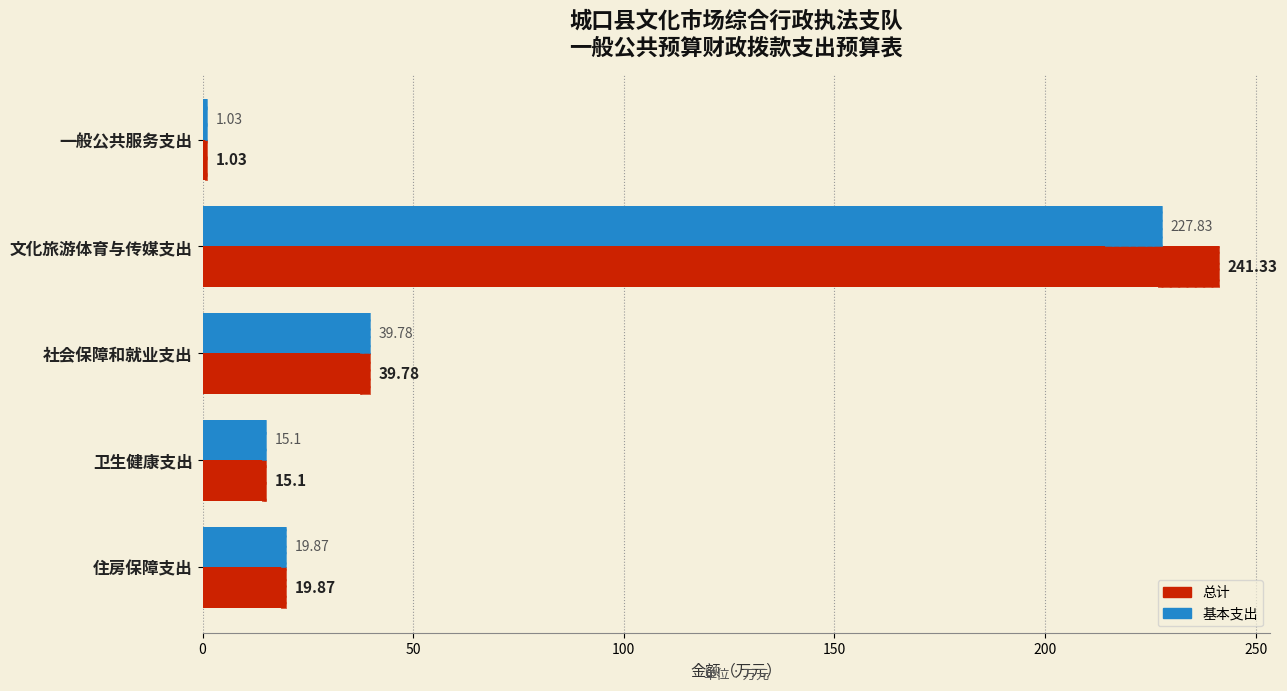

Between 卫生健康支出 and 住房保障支出, which series saw the biggest shift?

总计